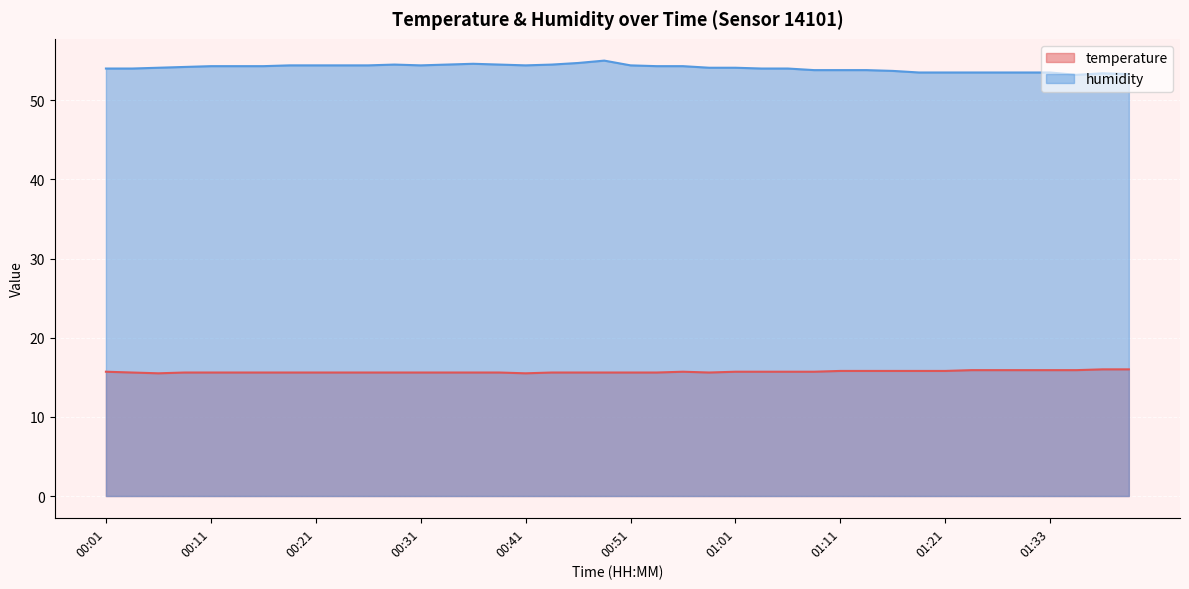

Reading right to left, extract all data points from this chart.

temperature: 16.0	16.0	15.9	15.9	15.9	15.9	15.9	15.8	15.8	15.8	15.8	15.8	15.7	15.7	15.7	15.7	15.6	15.7	15.6	15.6	15.6	15.6	15.6	15.5	15.6	15.6	15.6	15.6	15.6	15.6	15.6	15.6	15.6	15.6	15.6	15.6	15.6	15.5	15.6	15.7
humidity: 53.3	53.4	53.2	53.5	53.5	53.5	53.5	53.5	53.5	53.7	53.8	53.8	53.8	54.0	54.0	54.1	54.1	54.3	54.3	54.4	55.0	54.7	54.5	54.4	54.5	54.6	54.5	54.4	54.5	54.4	54.4	54.4	54.4	54.3	54.3	54.3	54.2	54.1	54.0	54.0